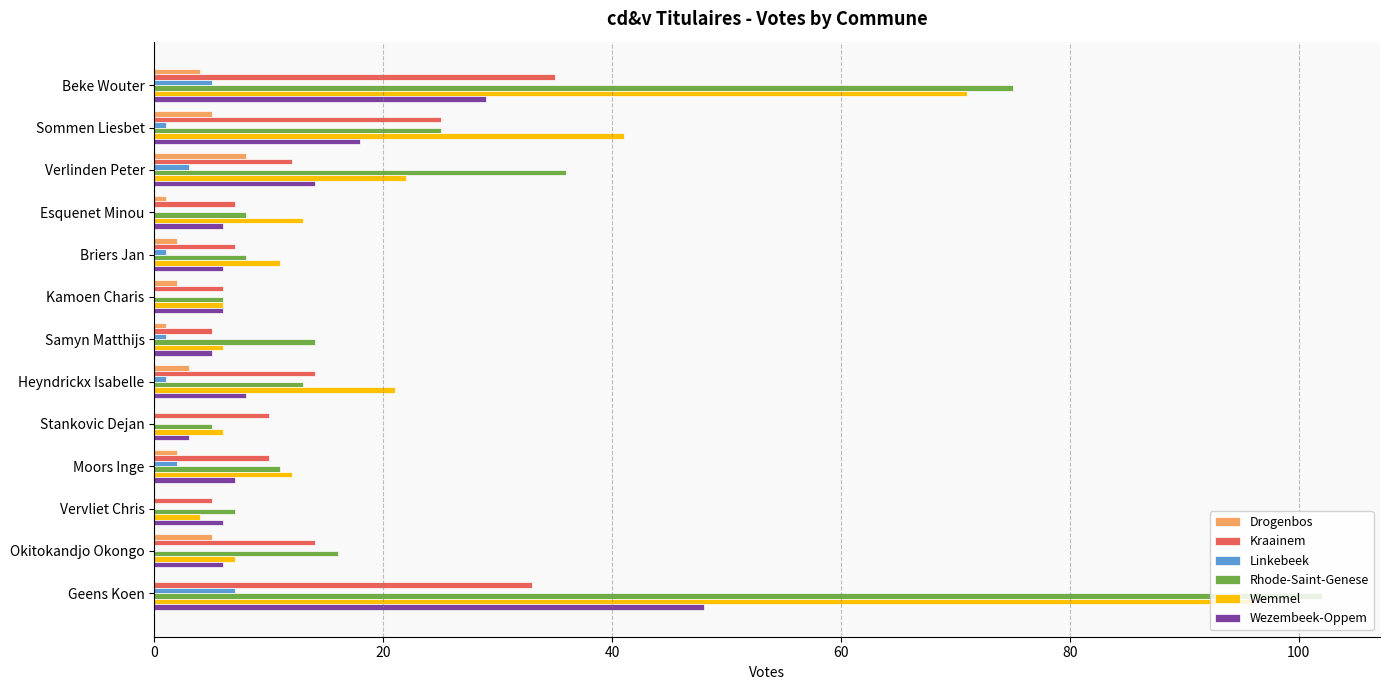

What is the sum of all Wezembeek-Oppem values?

162